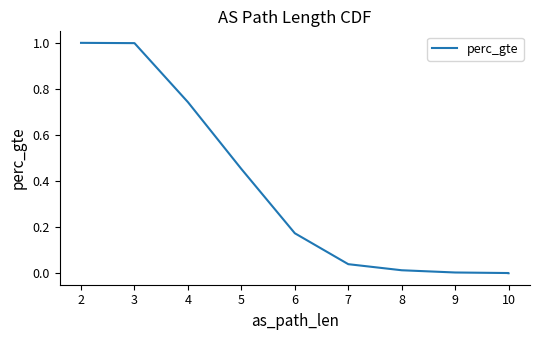

Where is the data nearest to the value 0?

10